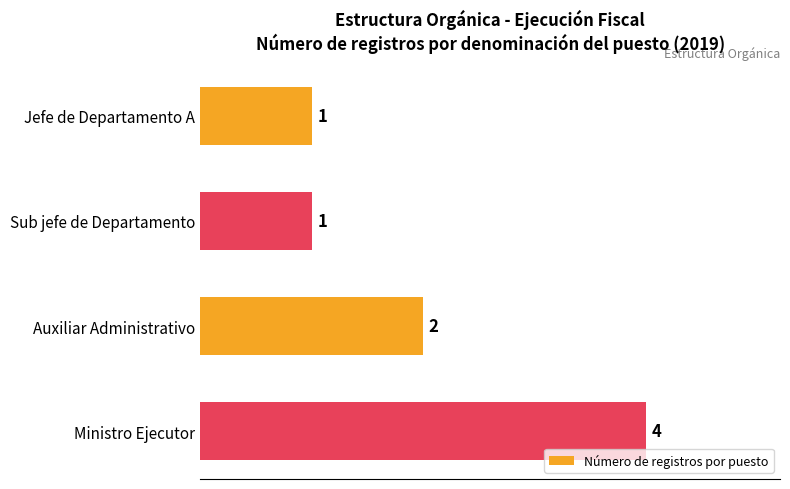

What is the change in value from Auxiliar Administrativo to Ministro Ejecutor?

+2